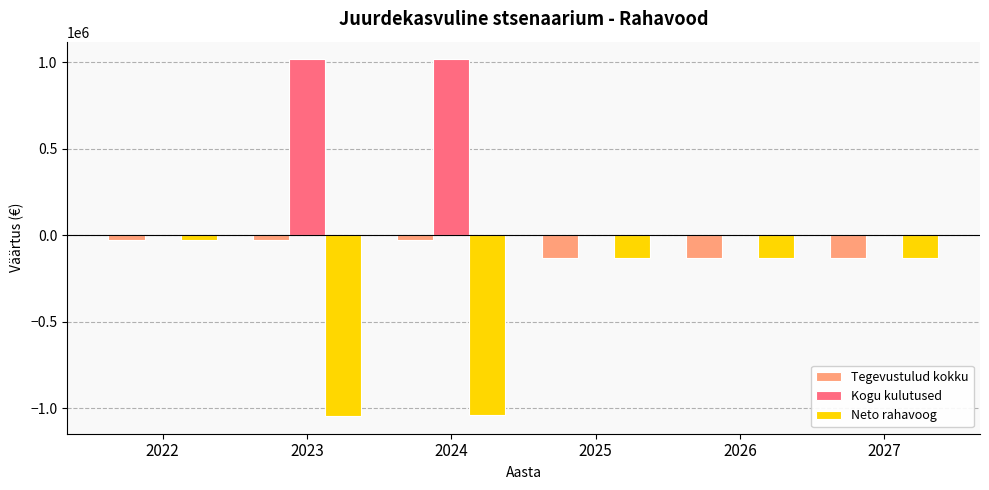

What is the sum of all Neto rahavoog values?

-2524855.9